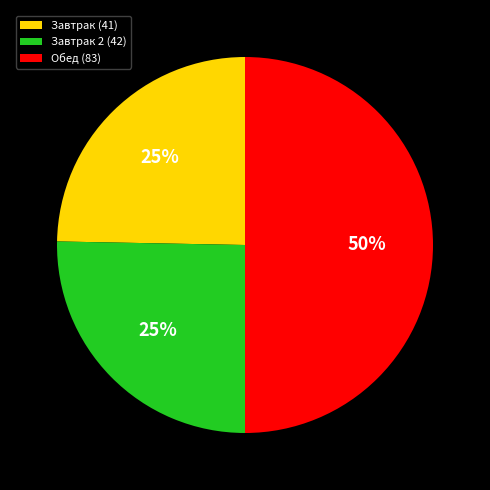

To the nearest percent, what portion does Завтрак 2 (42) represent?

25%